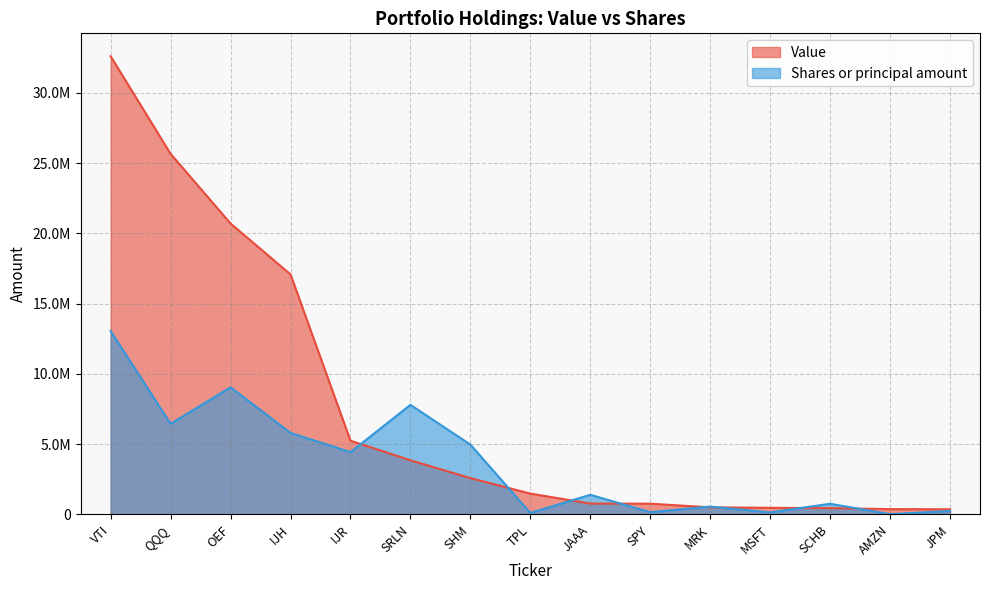

Reading left to right, list all the values displayed in this chart.

Value: VTI=32602000.0	QQQ=25654000.0	OEF=20696000.0	IJH=17075000.0	IJR=5242000.0	SRLN=3846000.0	SHM=2578000.0	TPL=1475000.0	JAAA=766000.0	SPY=755000.0	MRK=496000.0	MSFT=461000.0	SCHB=440000.0	AMZN=368000.0	JPM=358000.0
Shares or principal amount: VTI=13040800.0	QQQ=6444130.8	OEF=9038648.9	IJH=5794727.2	IJR=4424705.1	SRLN=7790566.4	SHM=4961002.7	TPL=99354.8	JAAA=1389146.3	SPY=152174.1	MRK=550322.0	MSFT=136237.2	SCHB=751126.2	AMZN=10290.6	JPM=239052.6